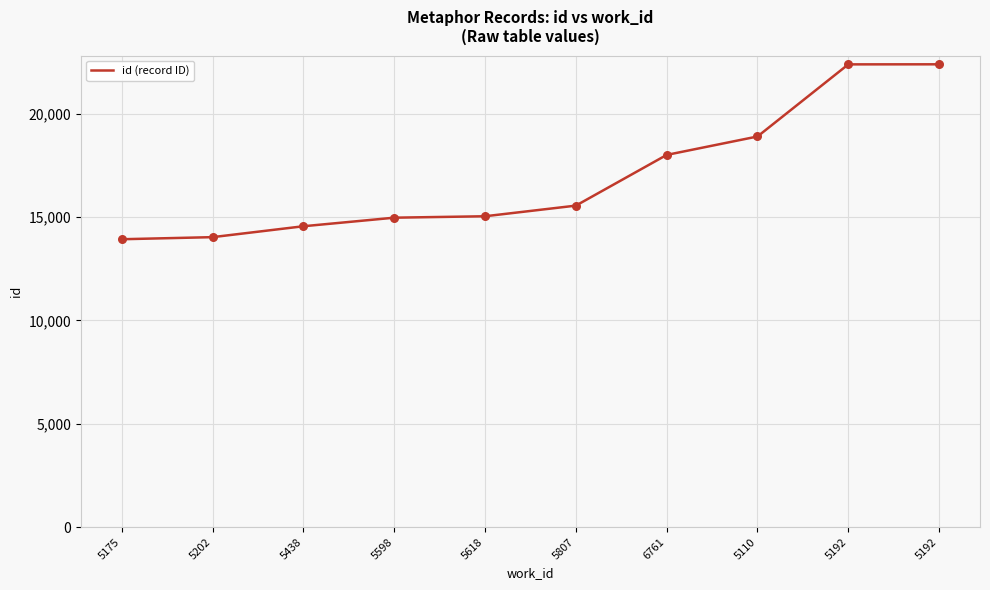

What is the ratio of the value at 5202 to the value at 5618?

0.9